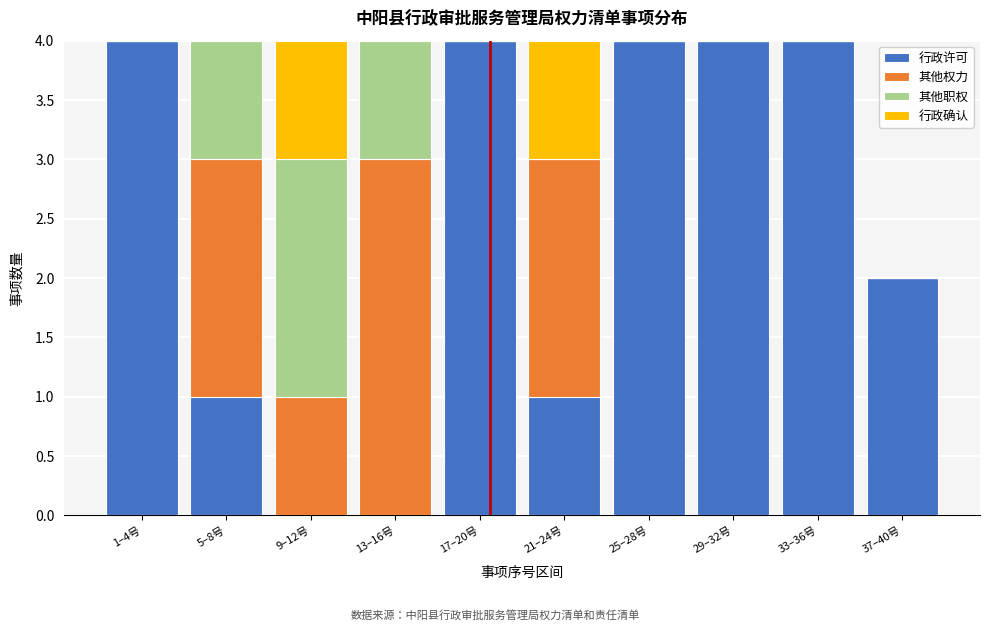

What is the highest value of the 行政许可 series?

4